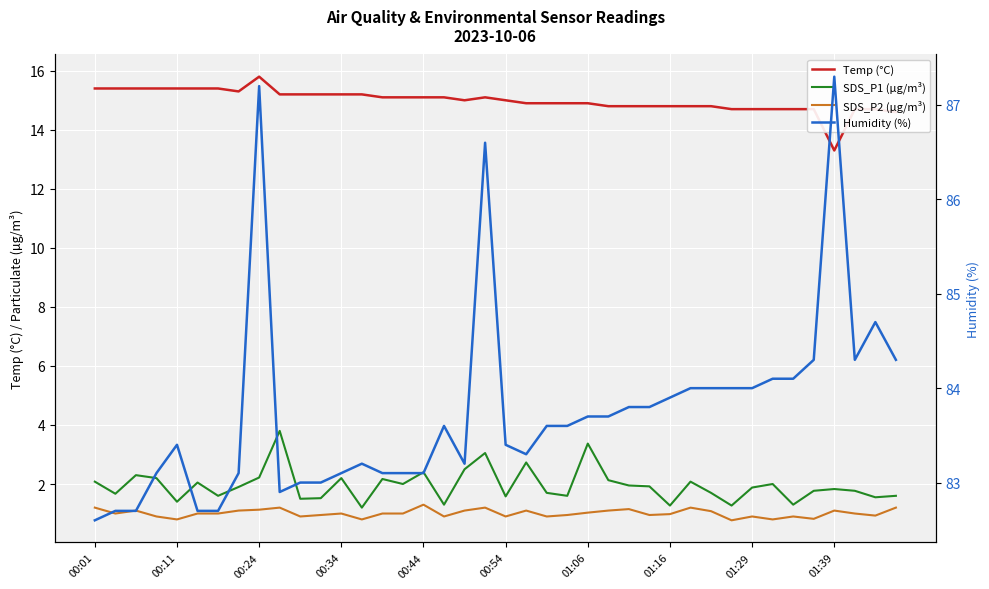

Rank the series at 37 from lowest to highest value.

SDS_P2 (µg/m³), SDS_P1 (µg/m³), Temp (°C), Humidity (%)